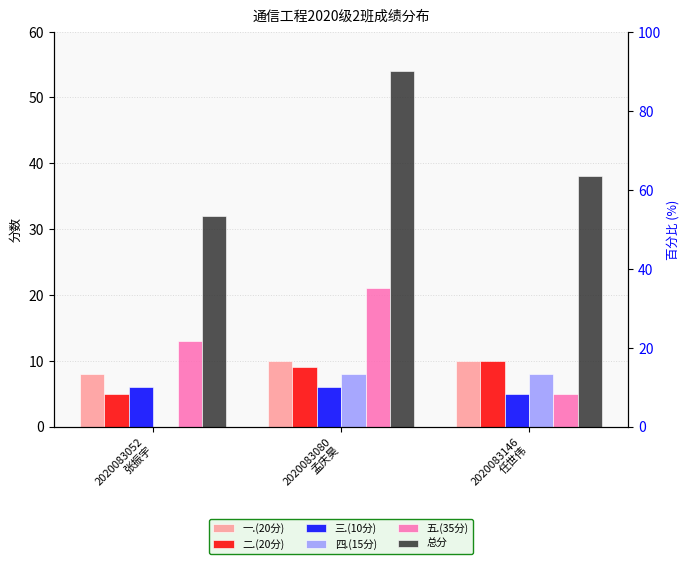

How many bars are there in total?

18